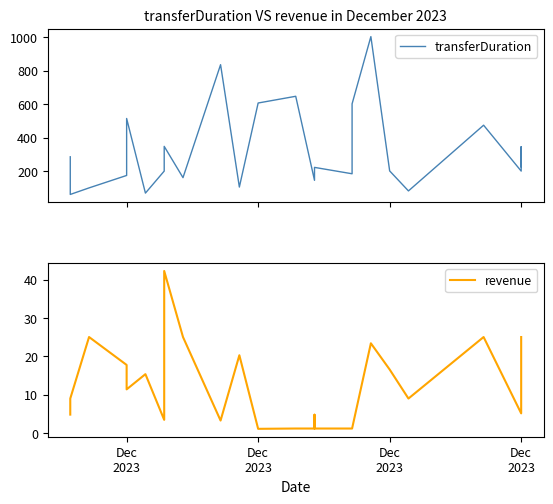

Is it true that transferDuration equals 62.2 at Dec
2023?

False